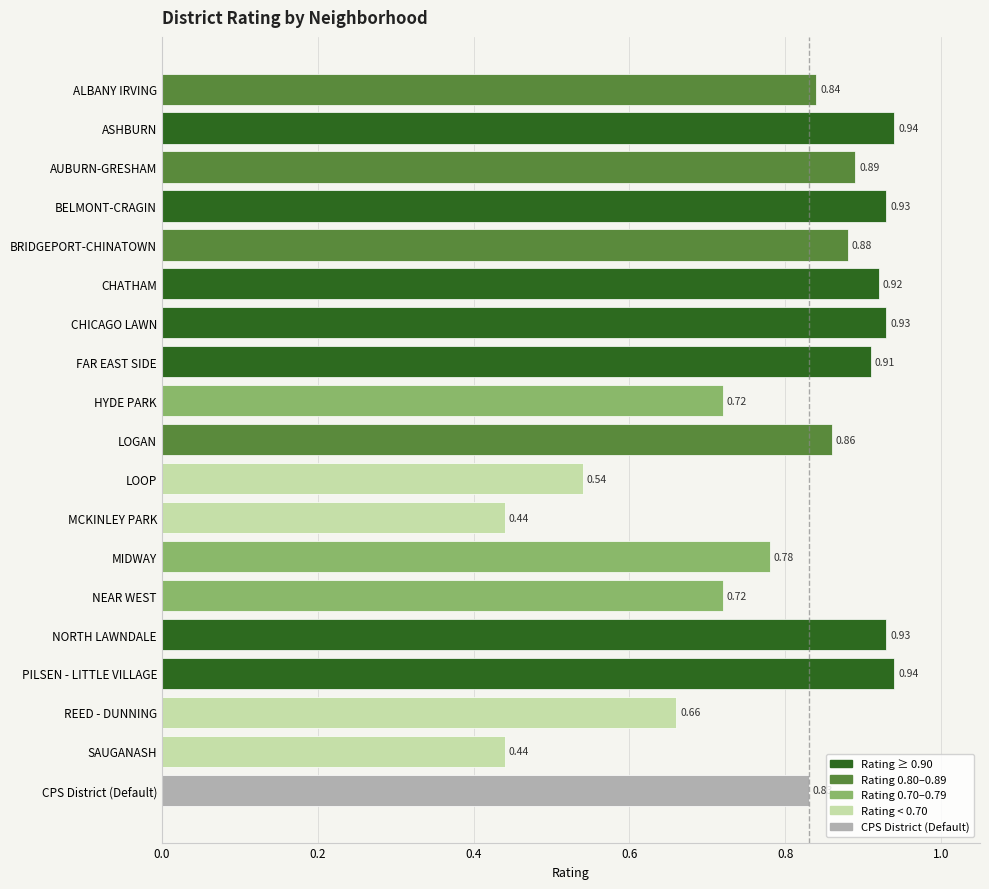

Which has a higher value, AUBURN-GRESHAM or ASHBURN?

ASHBURN